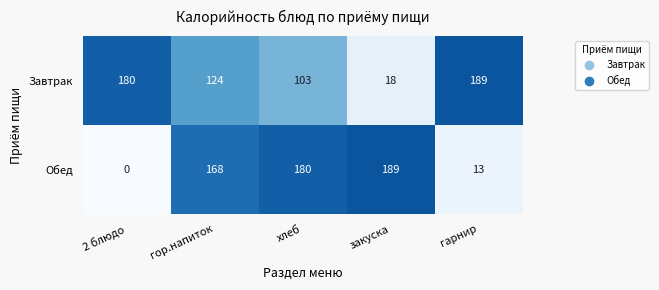

The Обед series shows 89 at 2 блюдо. True or false?

False